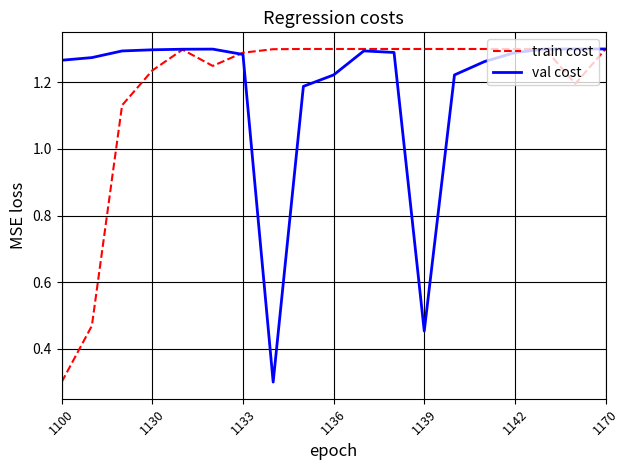

What is the minimum value for val cost?

0.3